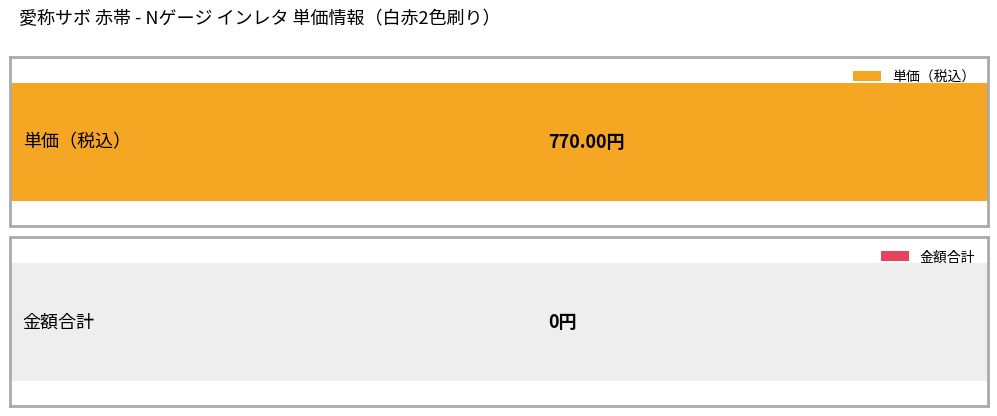

Which series has the largest total across all categories?

単価（税込）